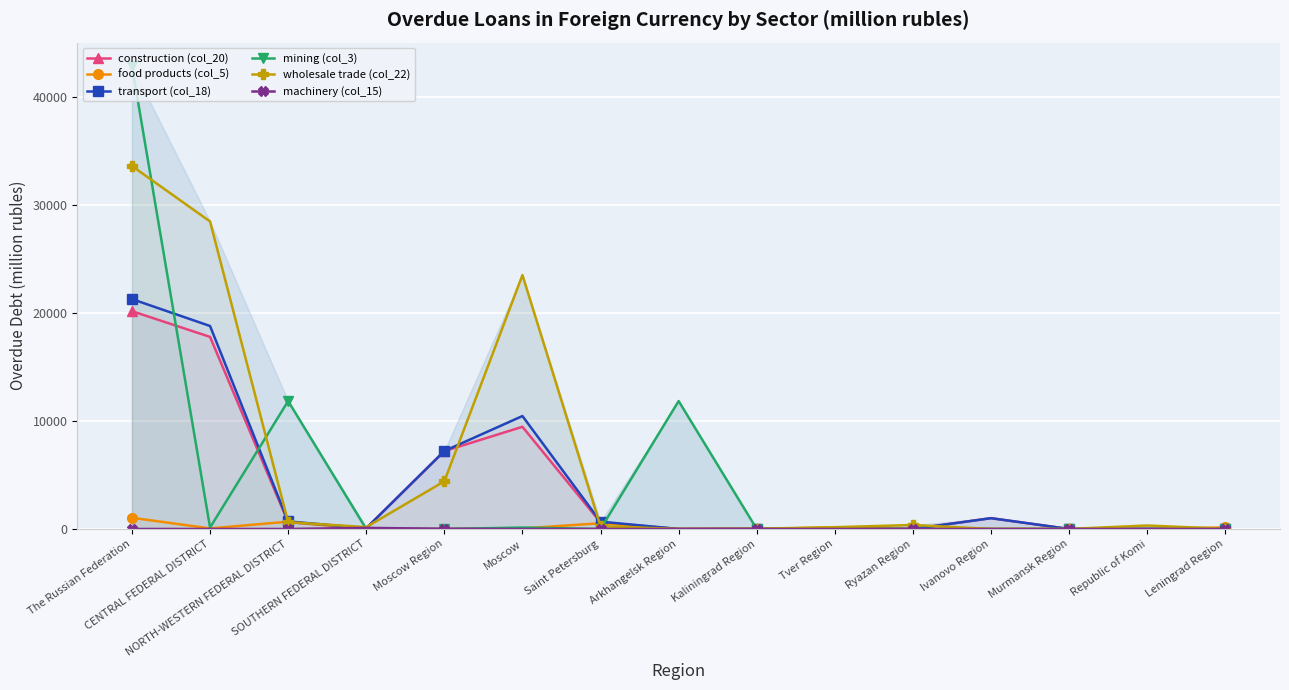

How many lines are shown in the chart?

6